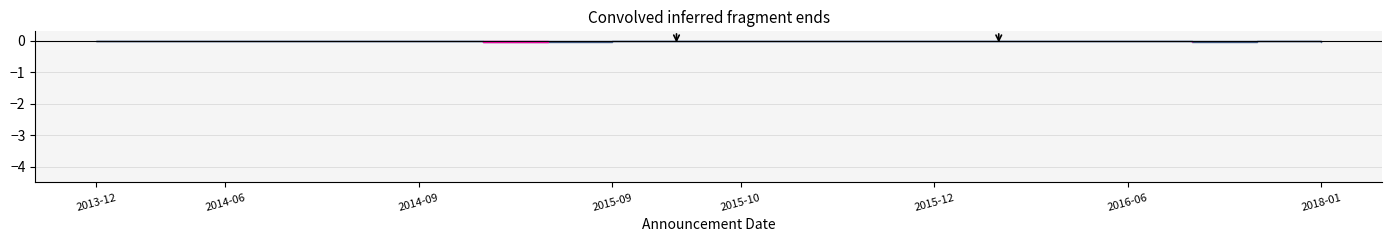

True or false: Read and Clipped cross at least once.

False